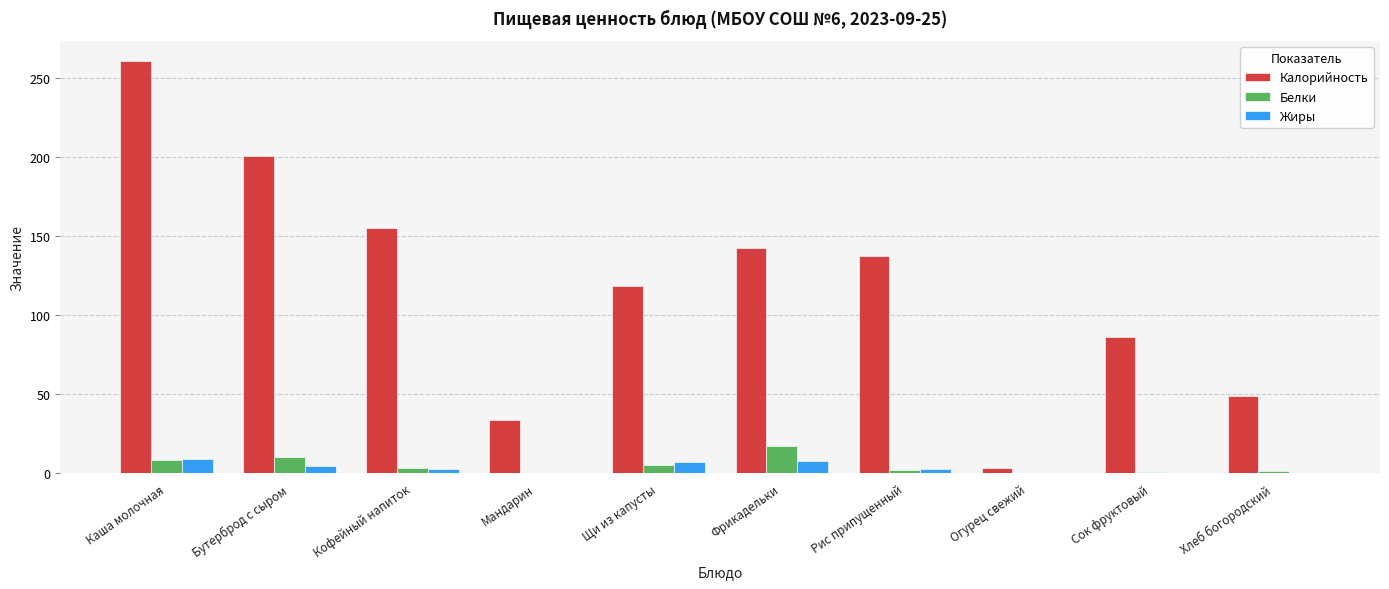

Are the bars grouped side by side (vs. stacked)?

Yes